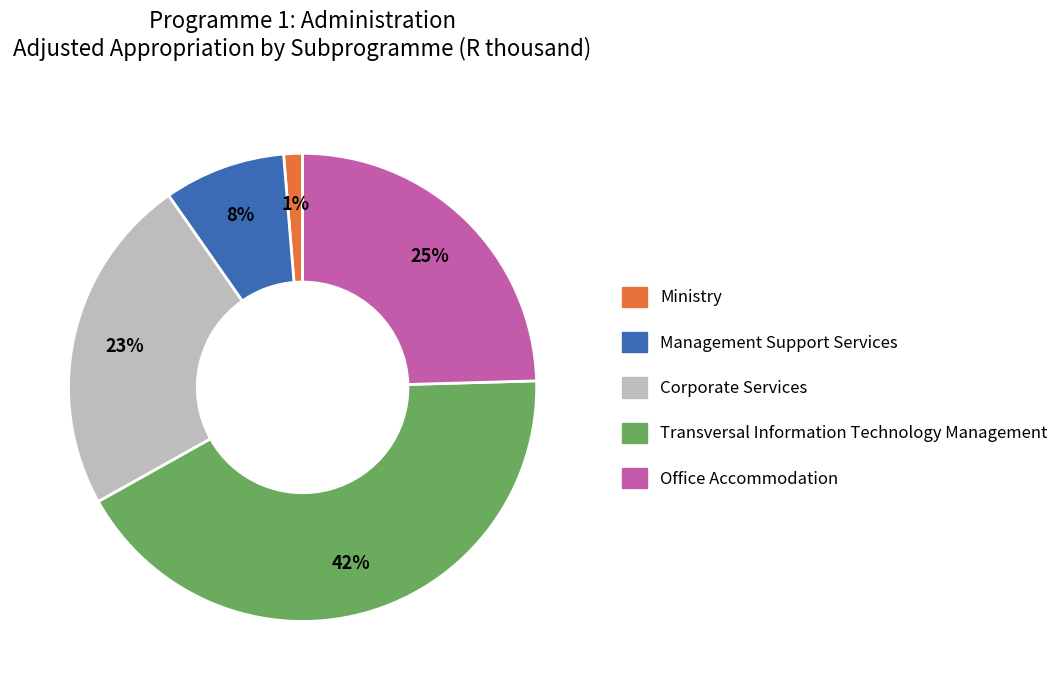

To the nearest percent, what percentage of the pie is Management Support Services?

8%